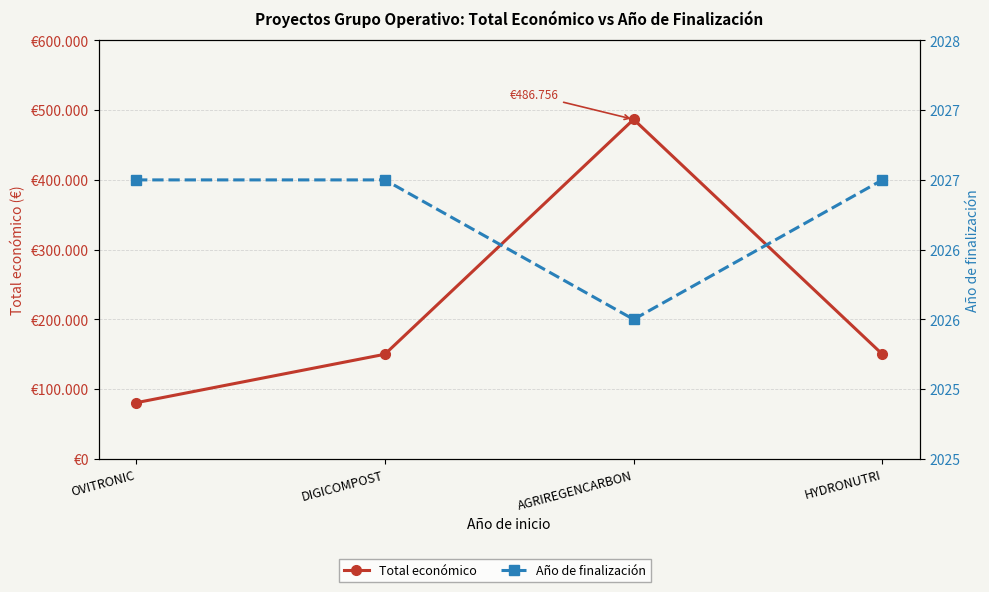

List the series in order of their overall mean, lowest first.

Año de finalización, Total económico